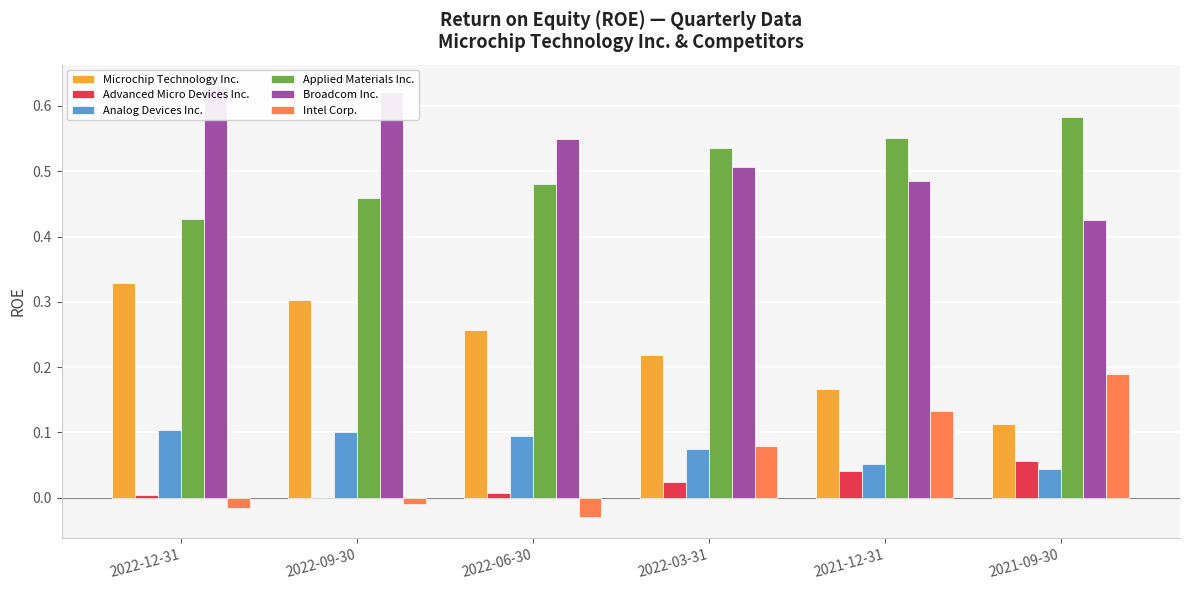

What is the difference between the maximum and minimum values in the Applied Materials Inc. series?

0.2